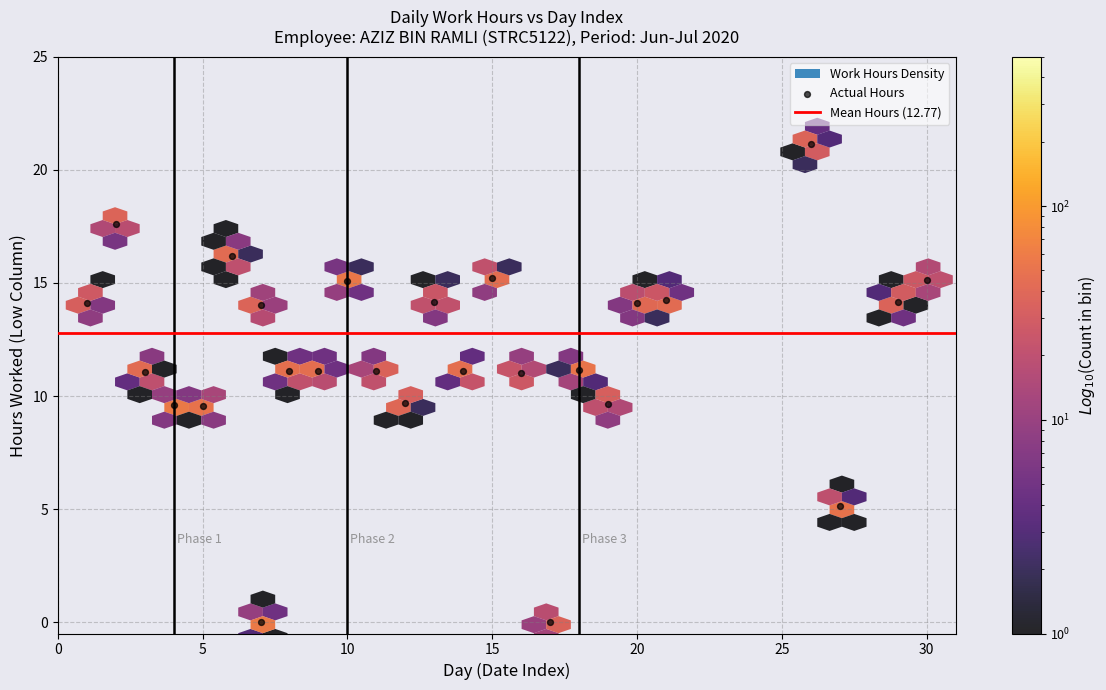

What is the range of Y values (max minus min)?

21.1